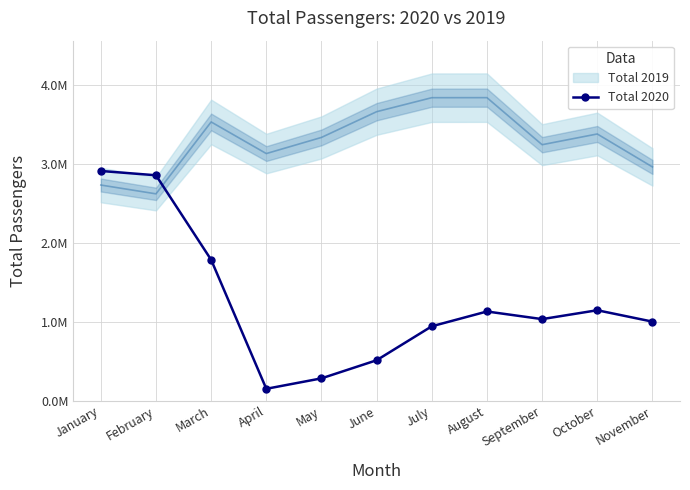

Where is the data nearest to the value 1533463?

March